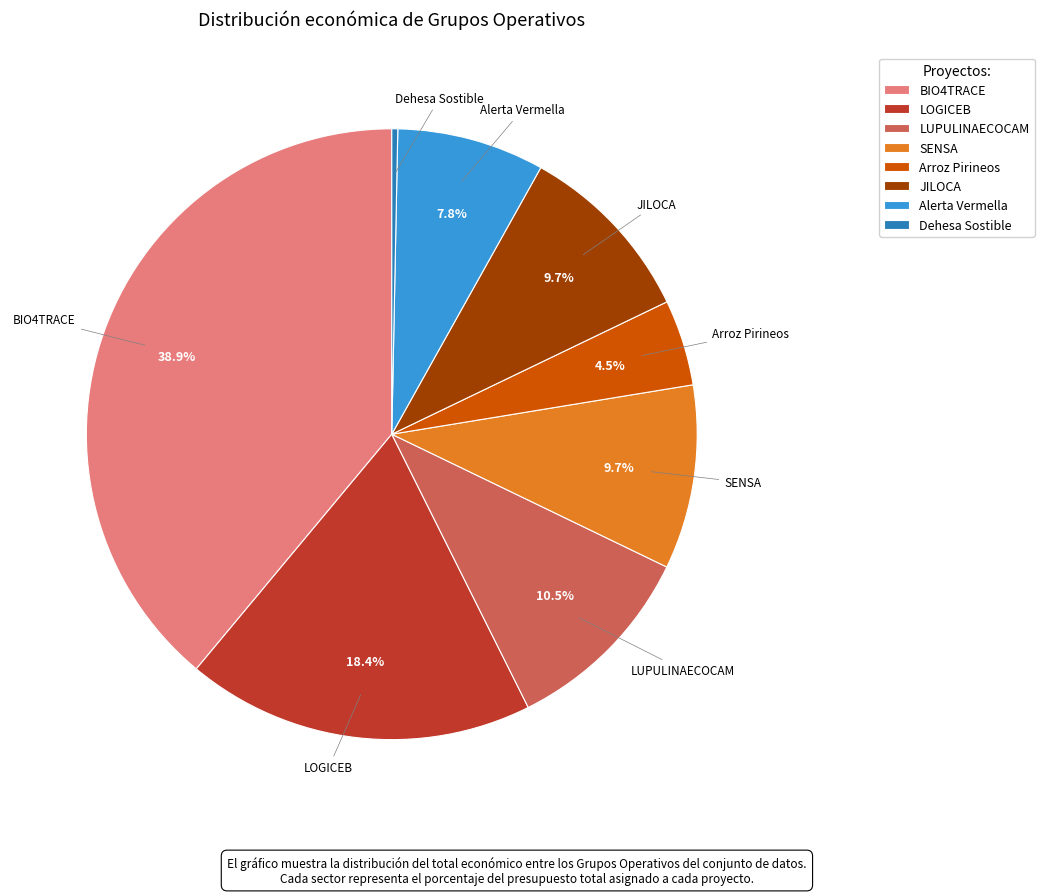

How many slices are in this pie chart?

8